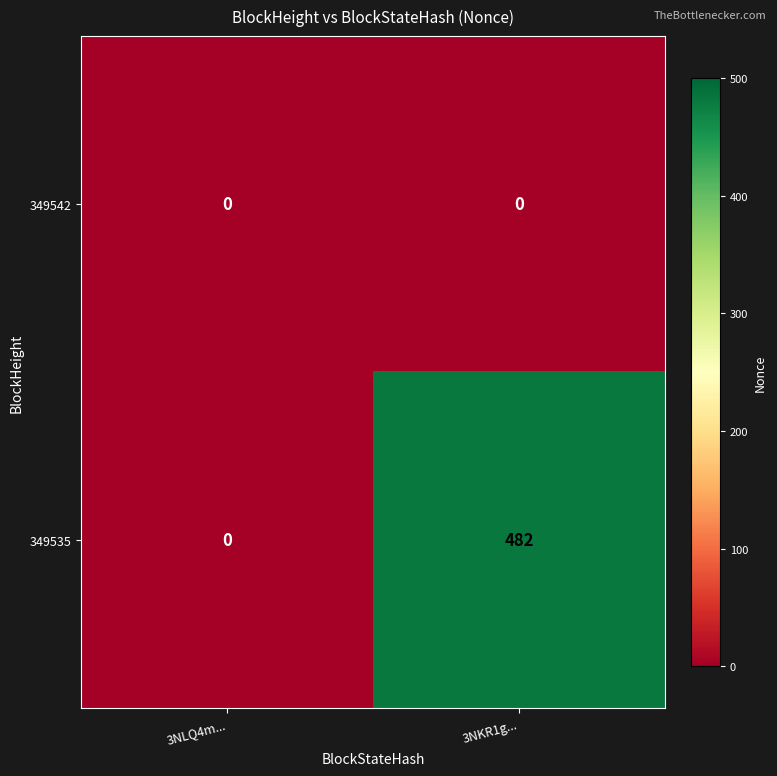

Rank the series by their maximum value, from highest to lowest.

349535, 349542